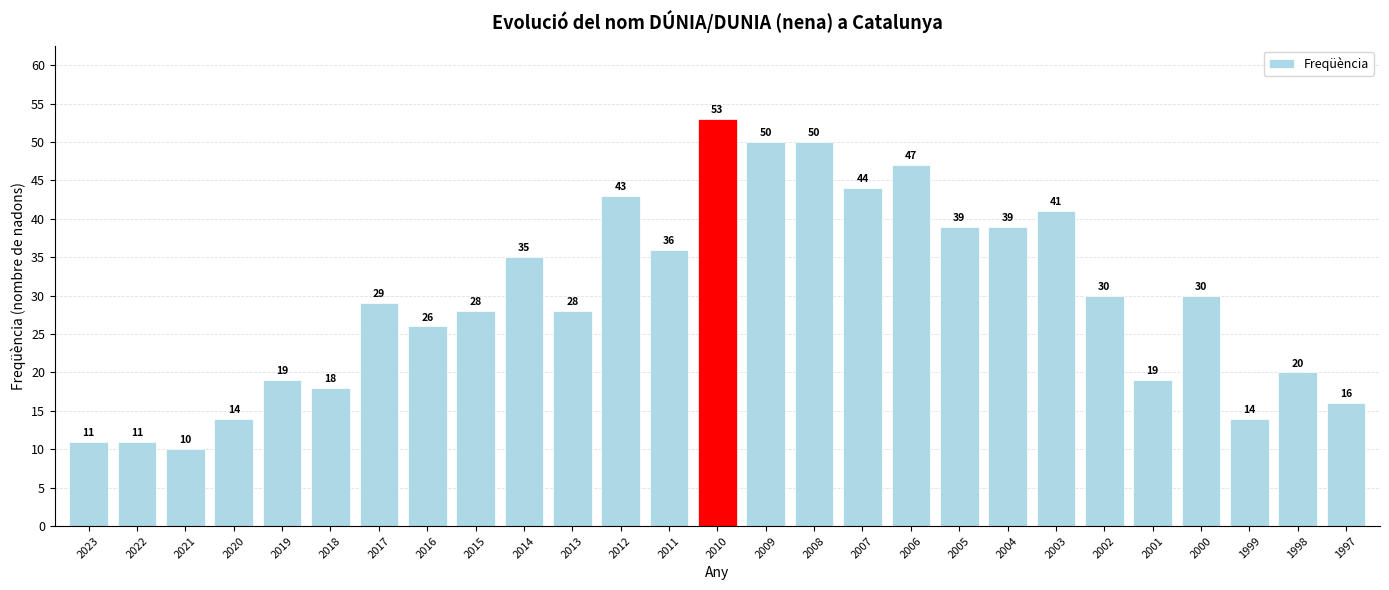

Read the value at 2009, to the nearest 5.

50